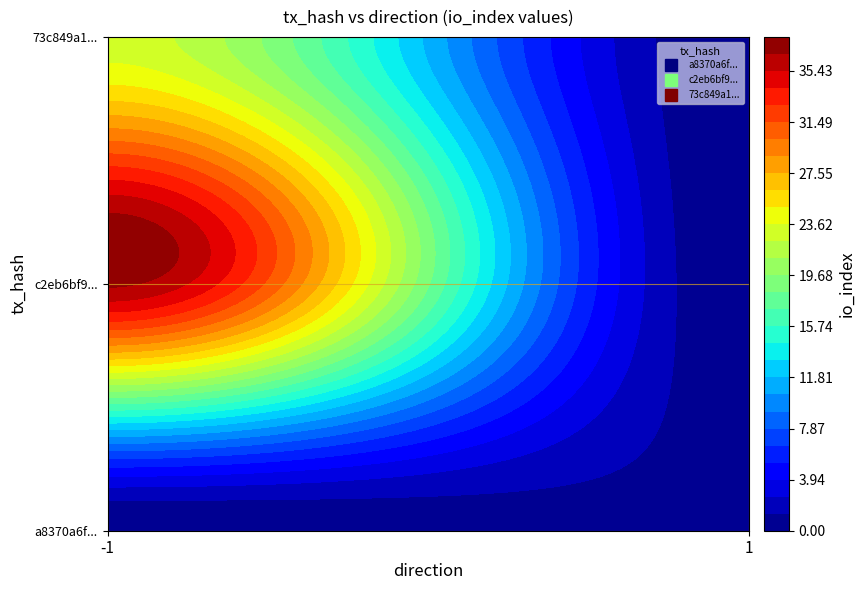

The a8370a6fdd938b5d4f5aac544a2542ddf65e977 series shows -1 at direction. True or false?

True